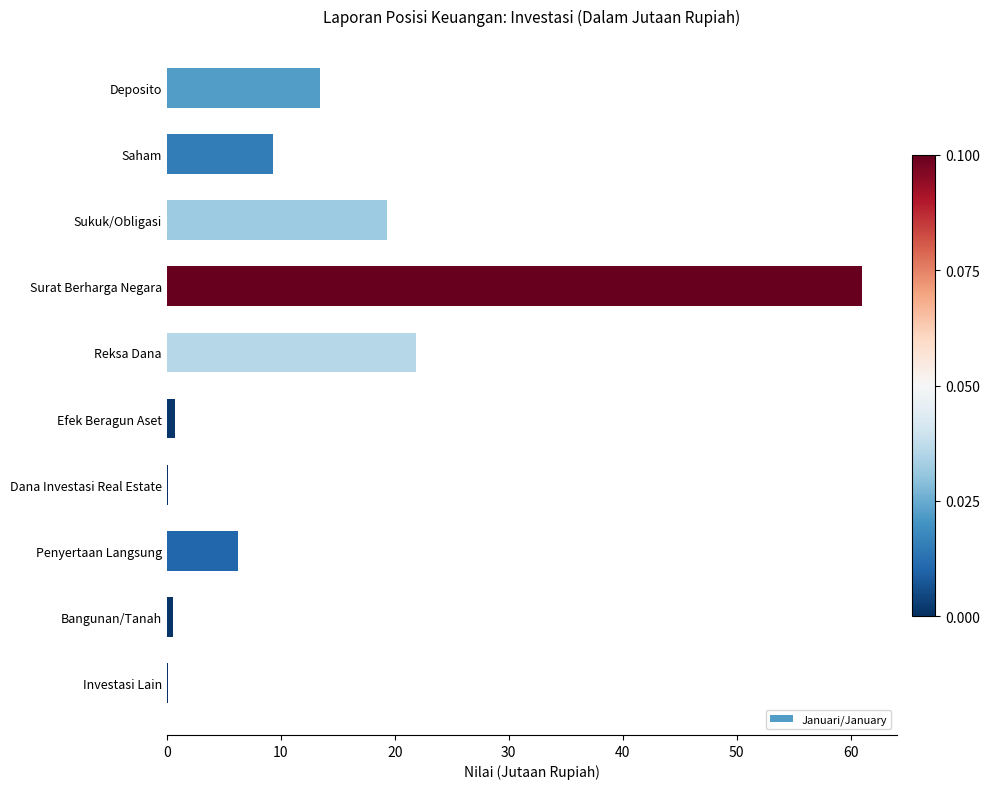

What is the sum of all values?

132.6